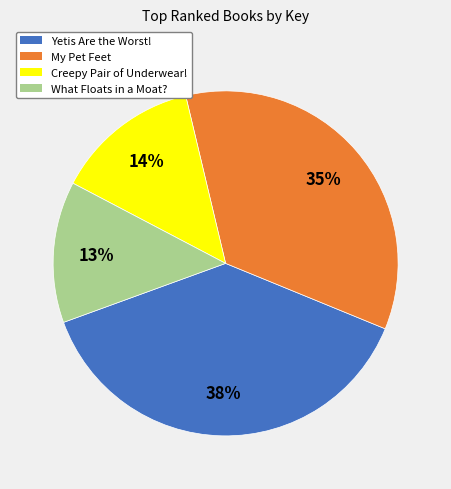

To the nearest percent, what is the difference between the largest and smallest slice percentages?

25%